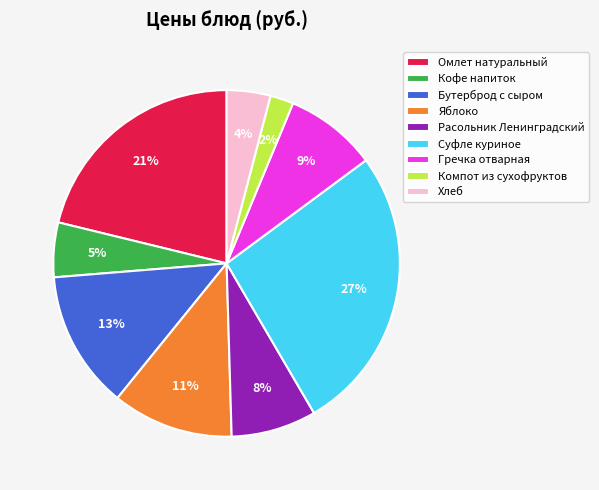

True or false: Хлеб accounts for 4% of the total.

True